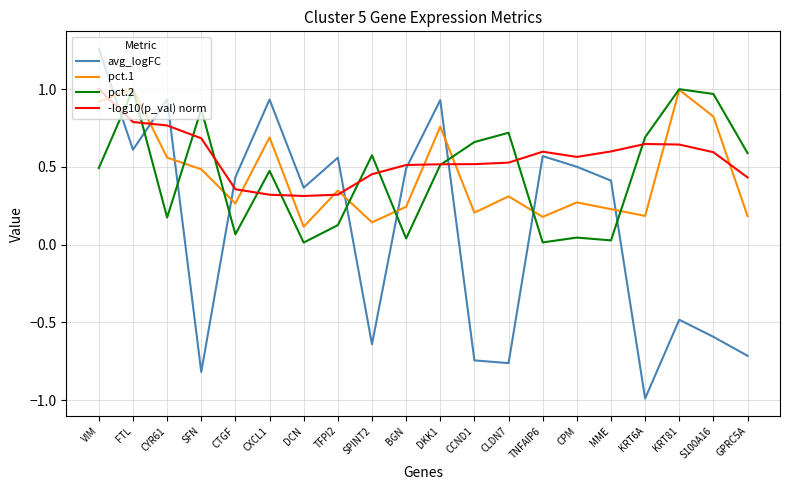

What is the sum of all pct.1 values?

8.9